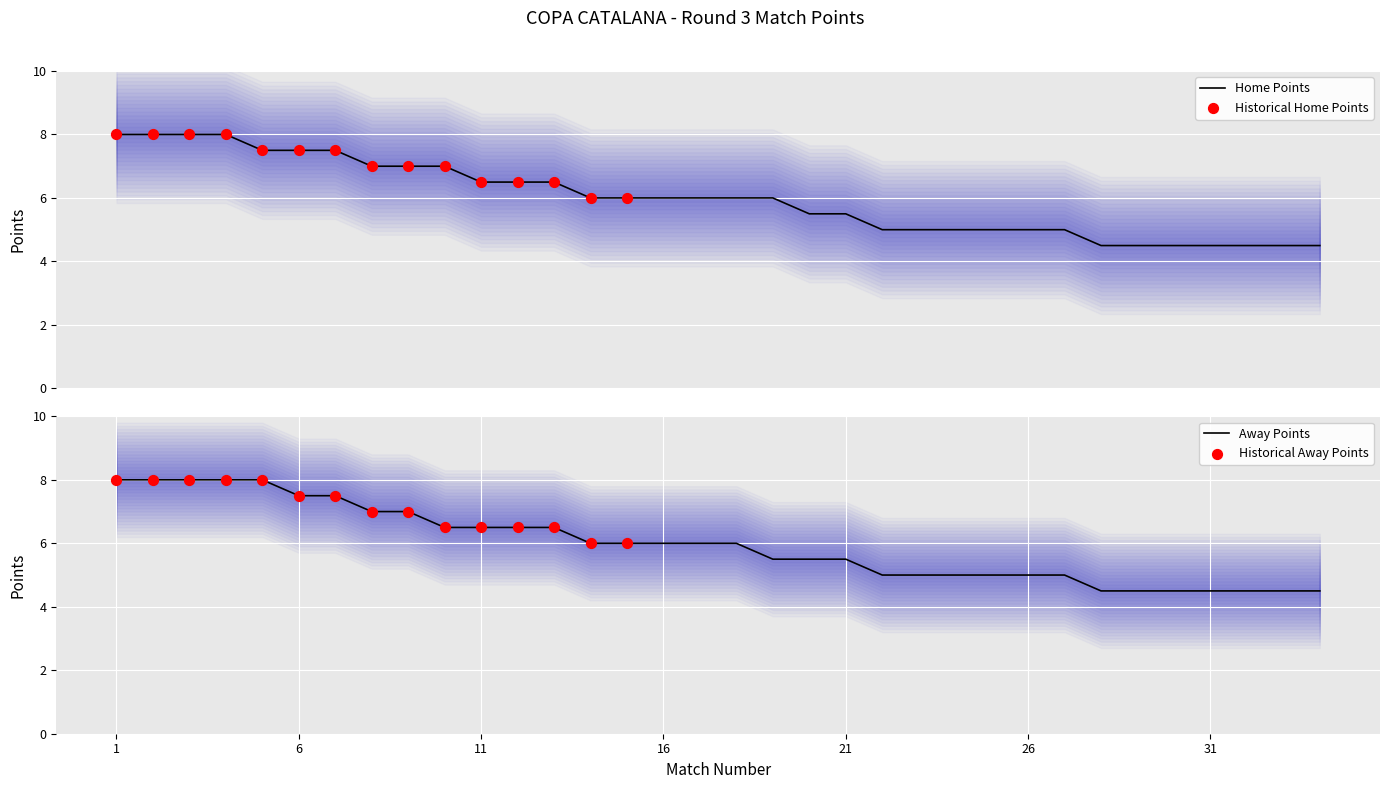

Which series reaches the minimum Y coordinate?

Home Points